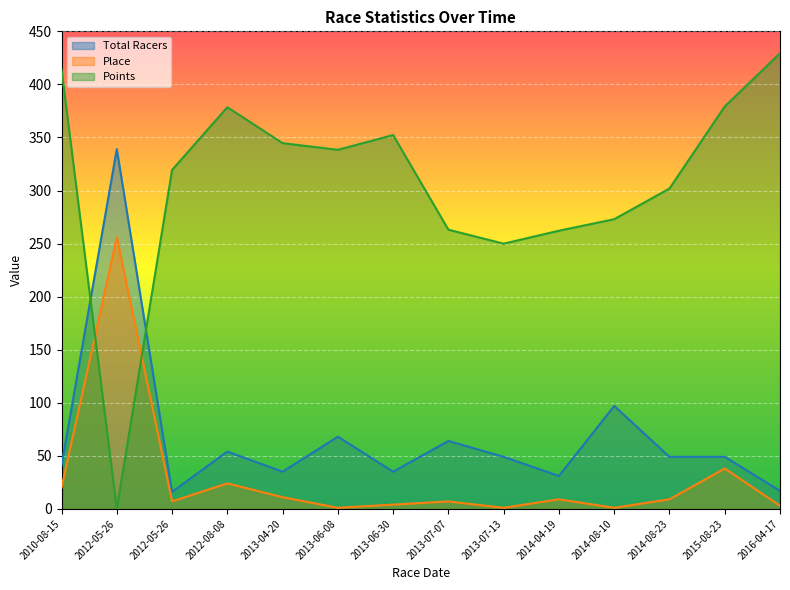

At which label does Place first exceed 9?

2010-08-15